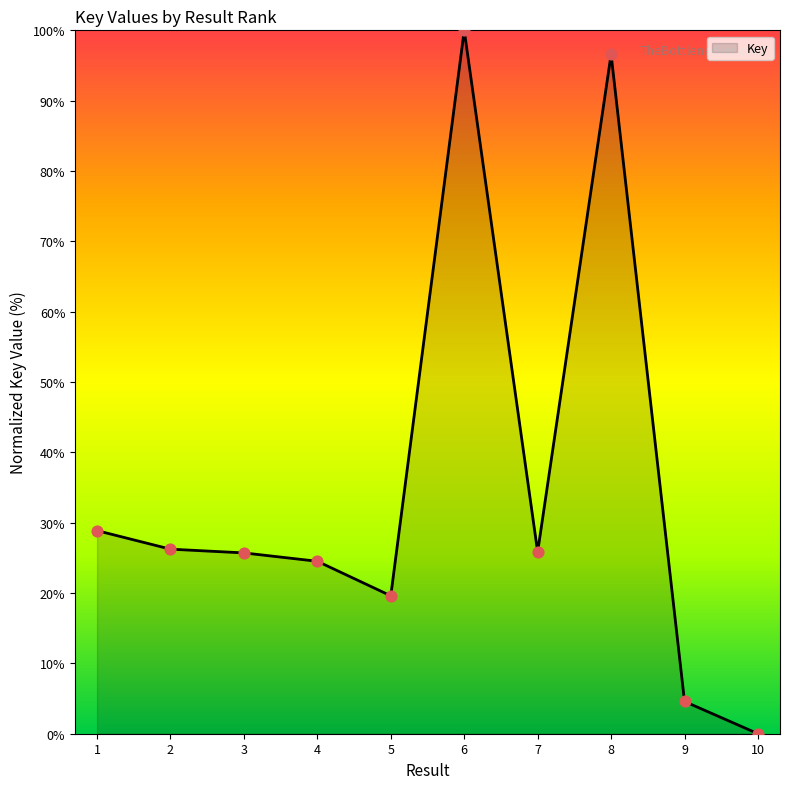

What is the change in value from 5 to 10?

-19.6